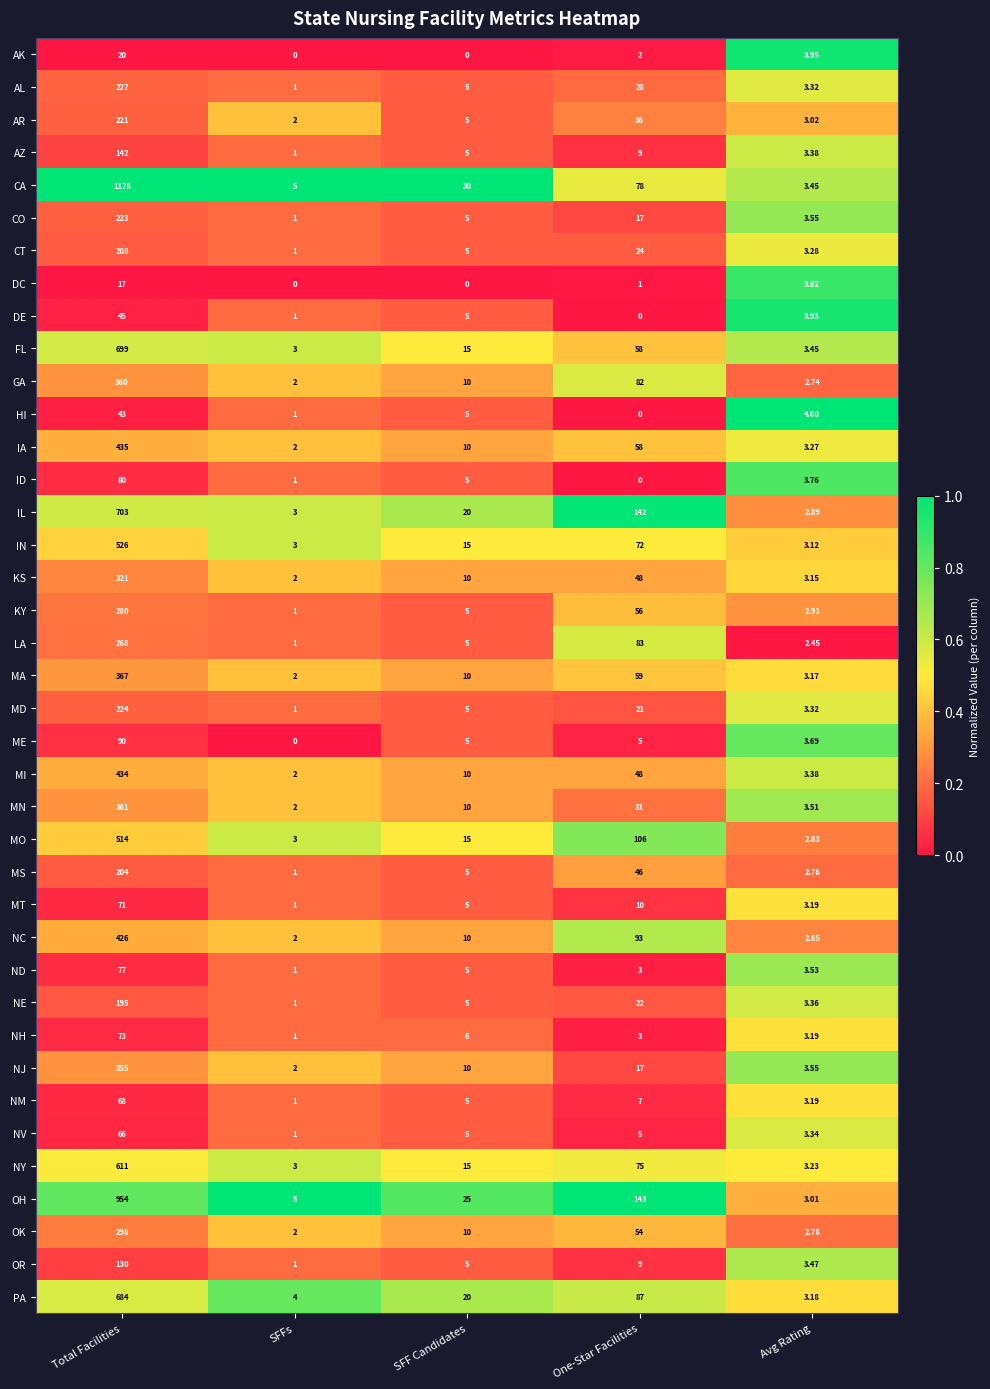

At which category is the sum across all series the highest?

Total Facilities